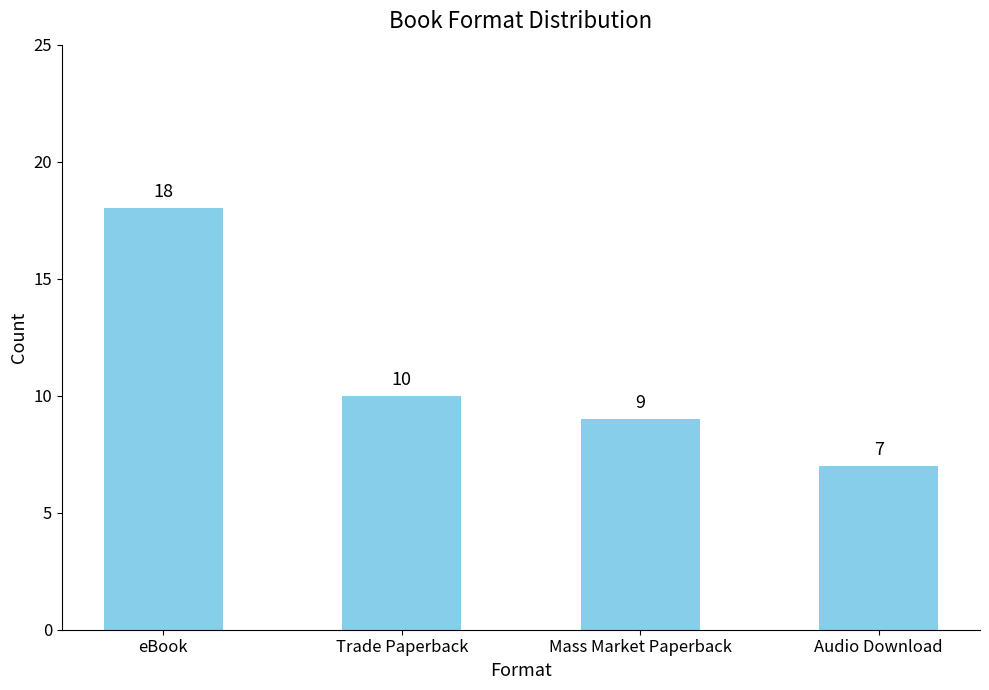

At which label is the value closest to 12?

Trade Paperback